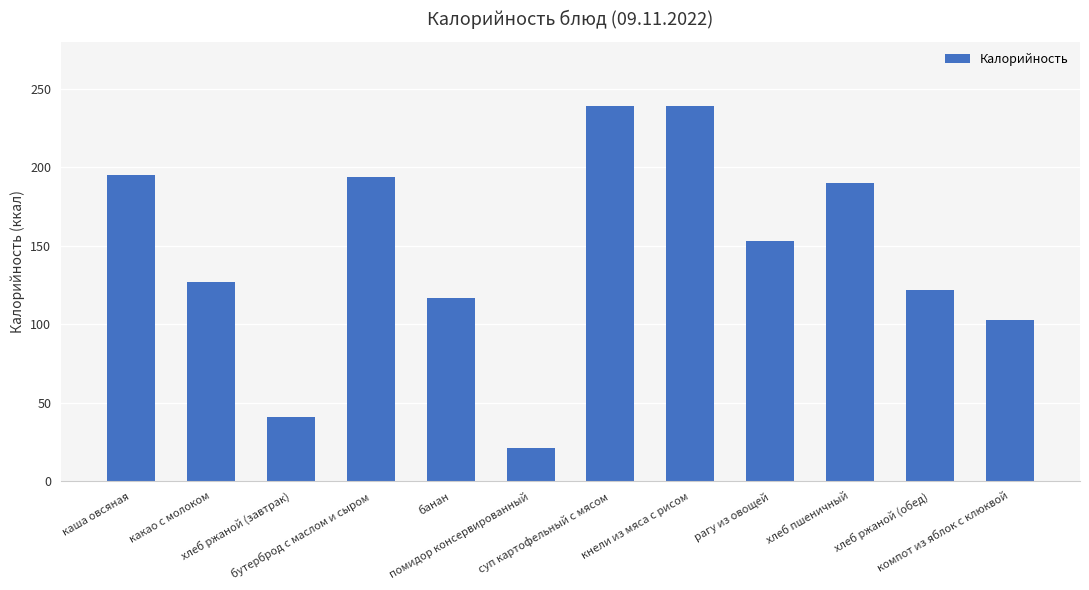

What is the greatest value displayed?

239